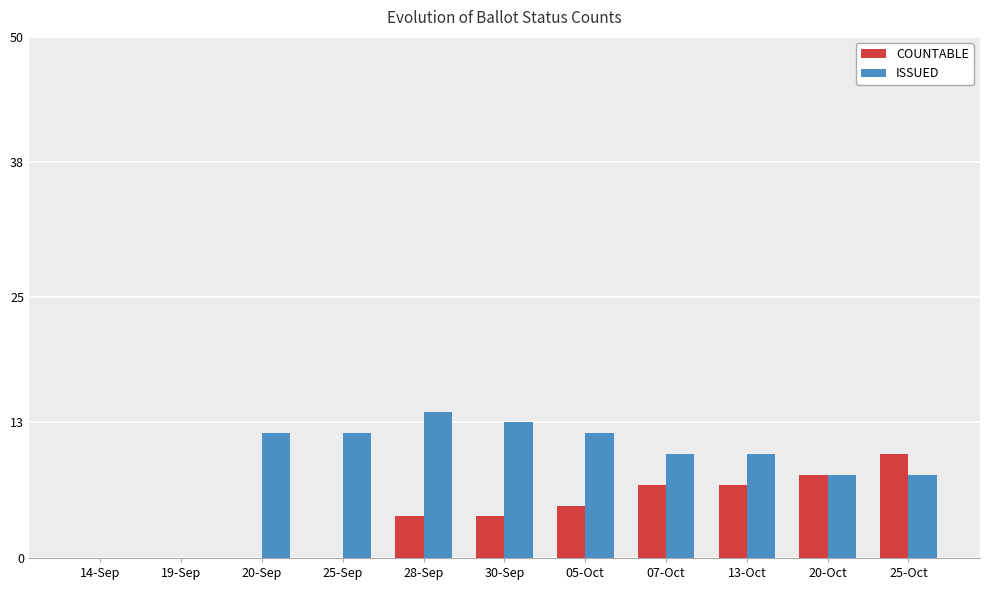

Which series has the widest spread of values?

ISSUED